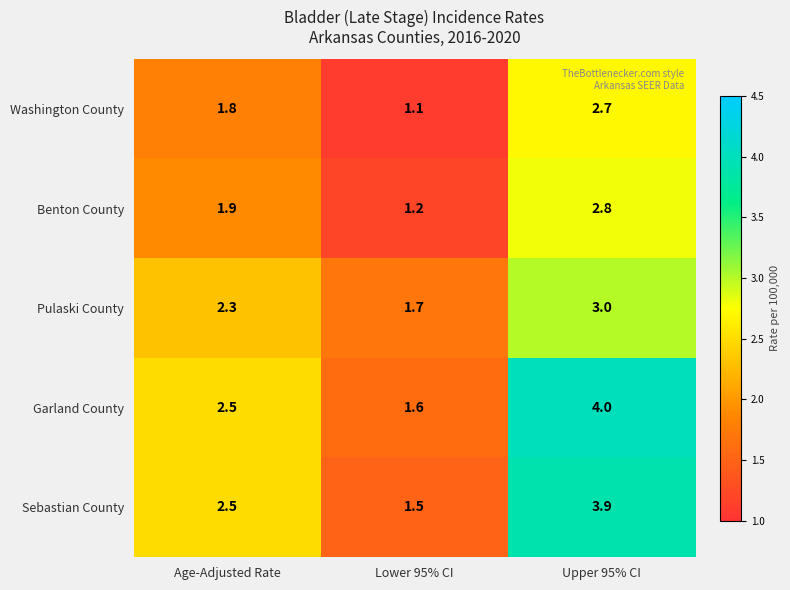

How many distinct data groups are displayed?

5